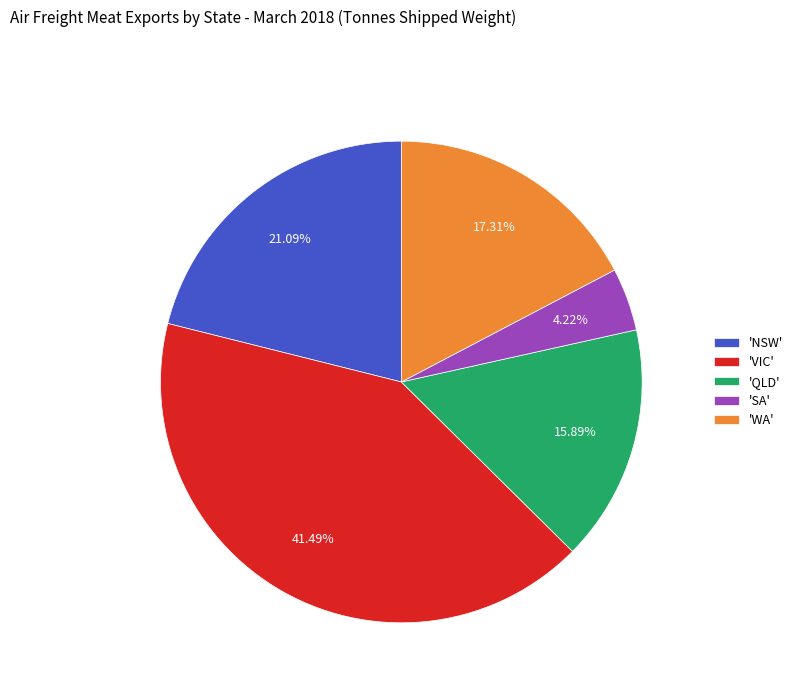

Is there any slice that represents more than half of the pie?

No